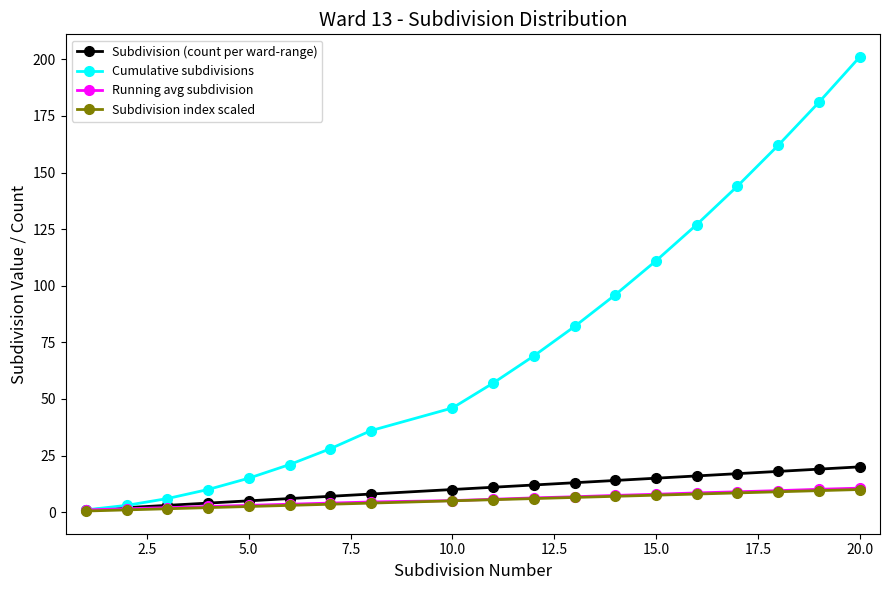

What is the highest value of the Subdivision (count per ward-range) series?

20.0